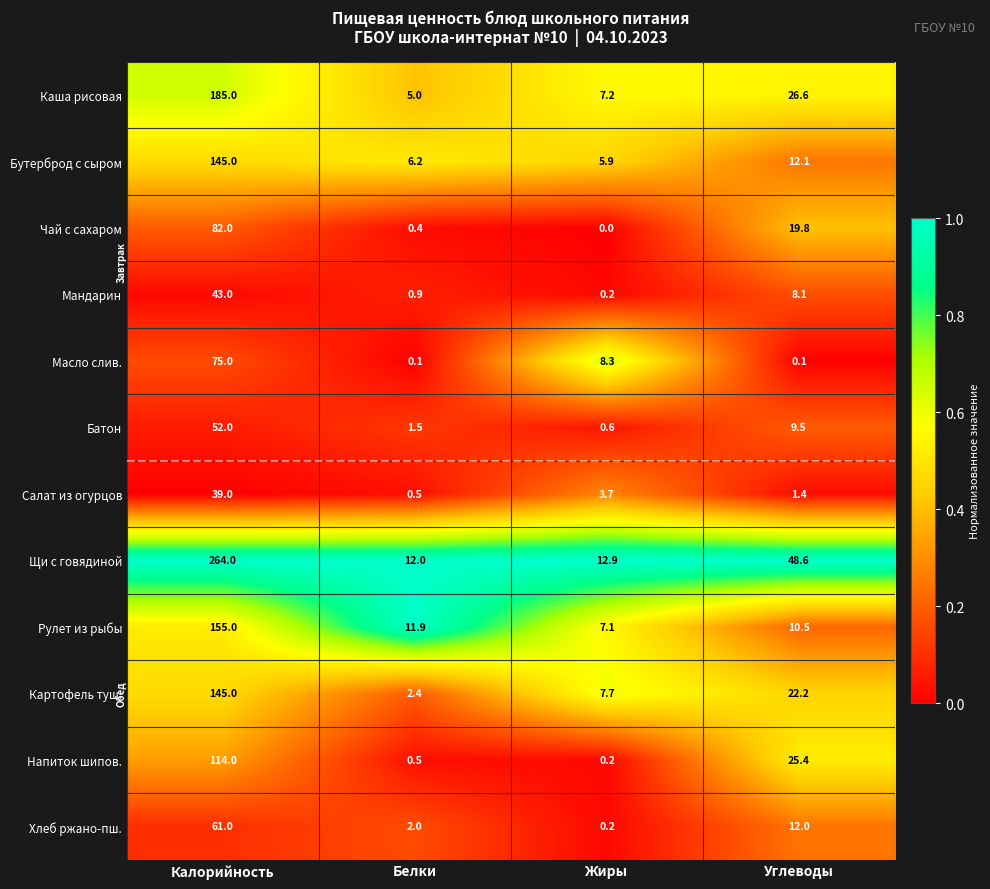

Which series changed the most between Белки and Жиры?

Масло слив.